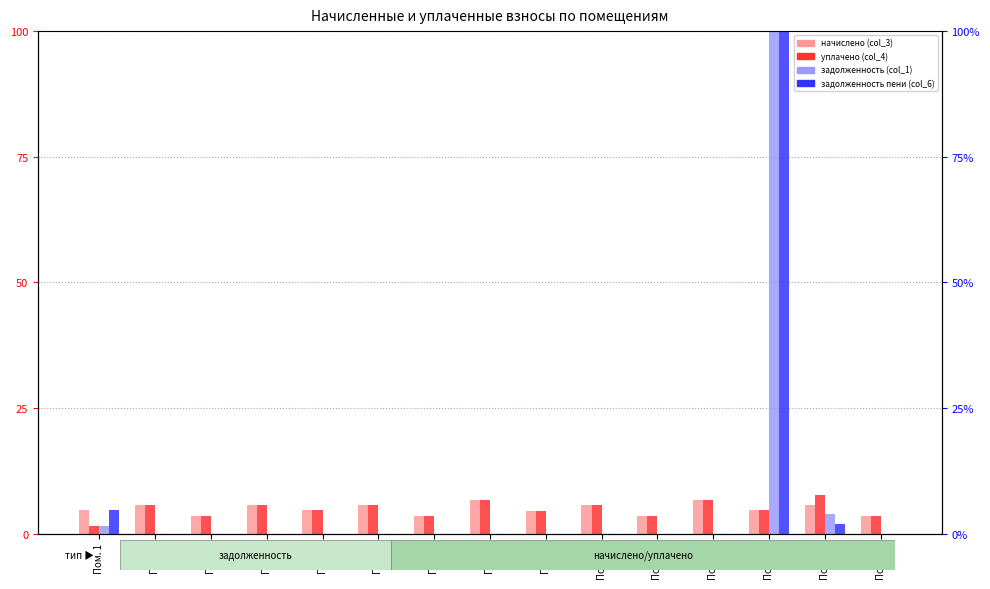

At Пом. 15, list the series in order from largest to smallest.

начислено (col_3), уплачено (col_4), задолженность (col_1), задолженность пени (col_6)